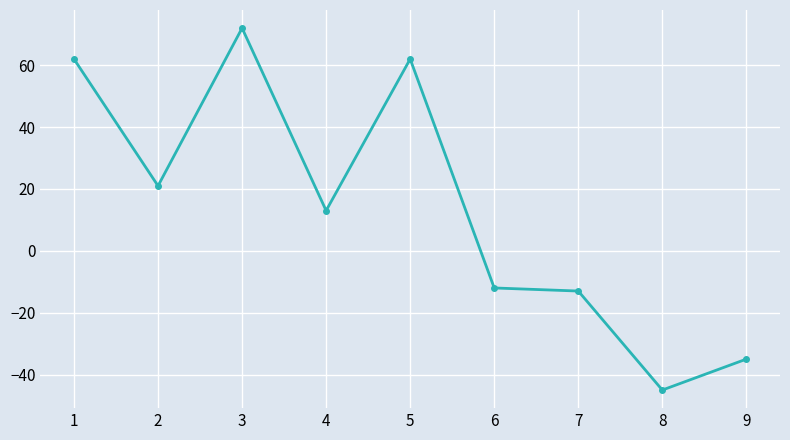

What is the difference between the values at 3 and 8?

117